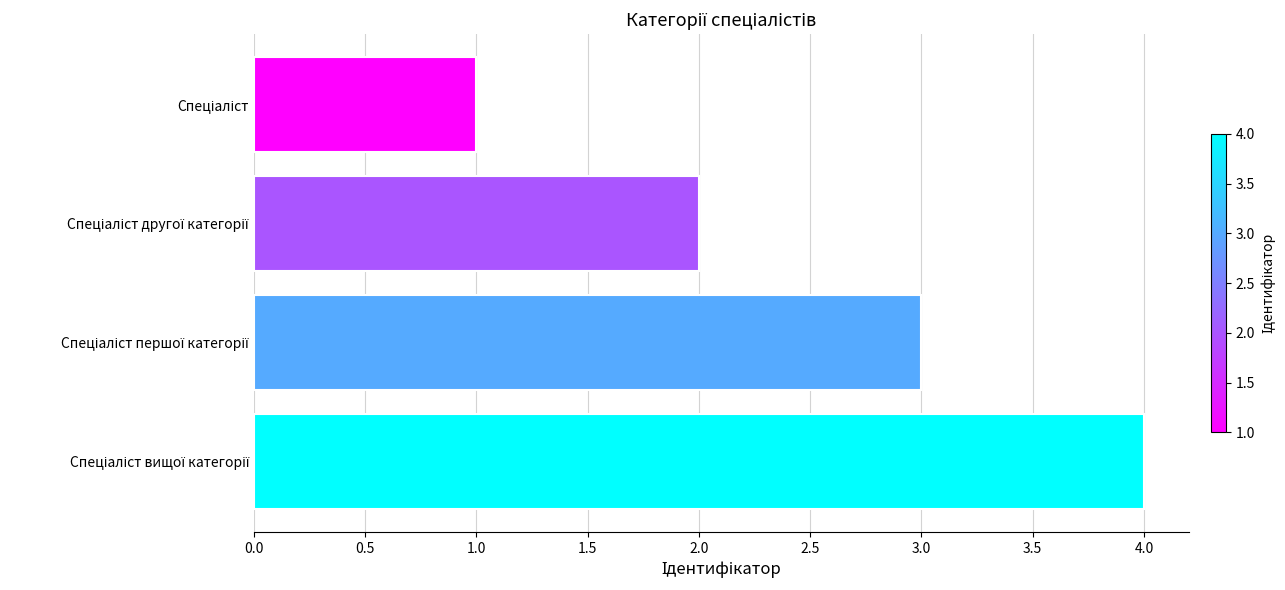

How many series are shown in this chart?

1